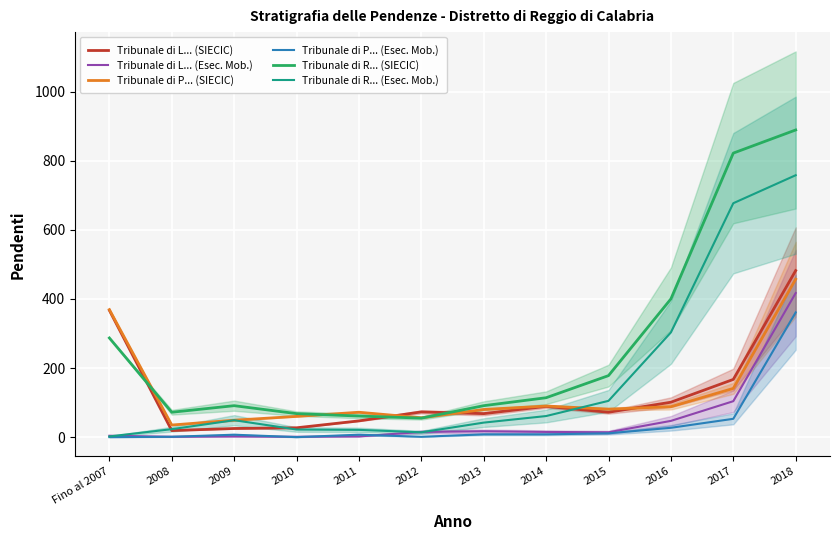

Reading left to right, extract all data points from this chart.

Tribunale di L... (SIECIC): 367	19	25	27	47	73	68	89	72	101	167	482
Tribunale di L... (Esec. Mob.): 4	1	2	1	2	15	17	15	14	47	104	417
Tribunale di P... (SIECIC): 369	35	49	60	72	56	80	90	81	88	141	457
Tribunale di P... (Esec. Mob.): 0	1	7	0	7	1	8	8	11	27	53	361
Tribunale di R... (SIECIC): 287	72	91	68	61	55	91	114	178	400	822	889
Tribunale di R... (Esec. Mob.): 2	23	49	22	21	14	42	61	105	303	677	758